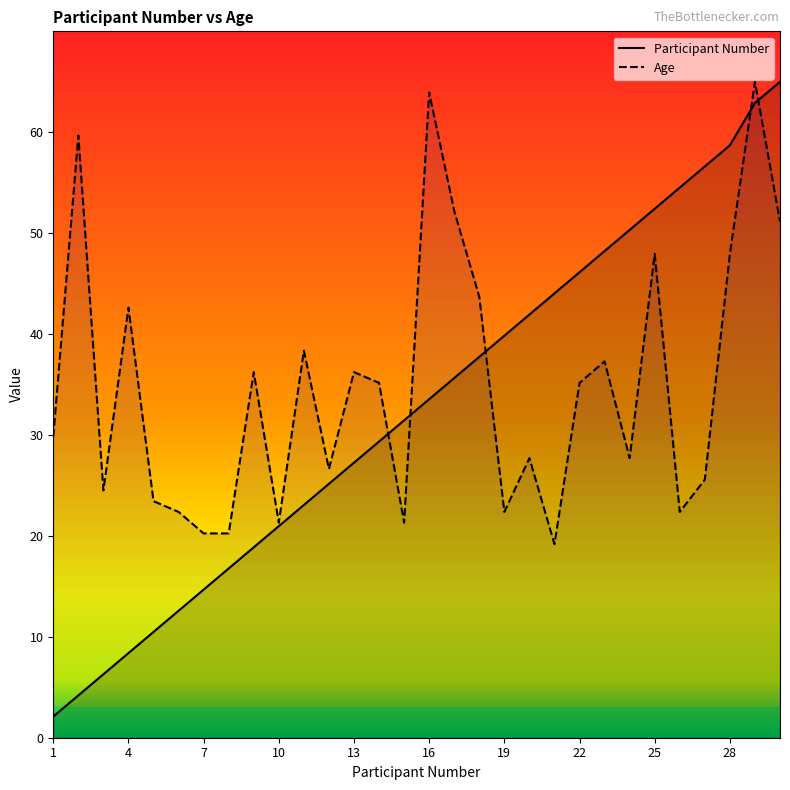

What is the average value of the Age series?

34.9